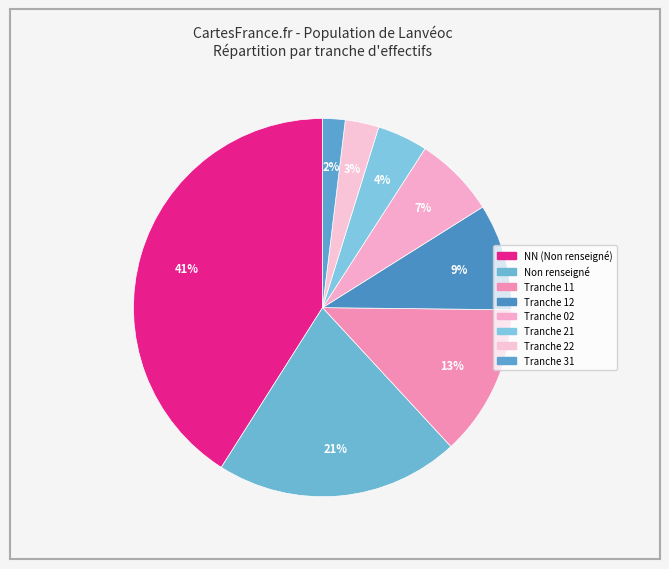

How many slices are in this pie chart?

8